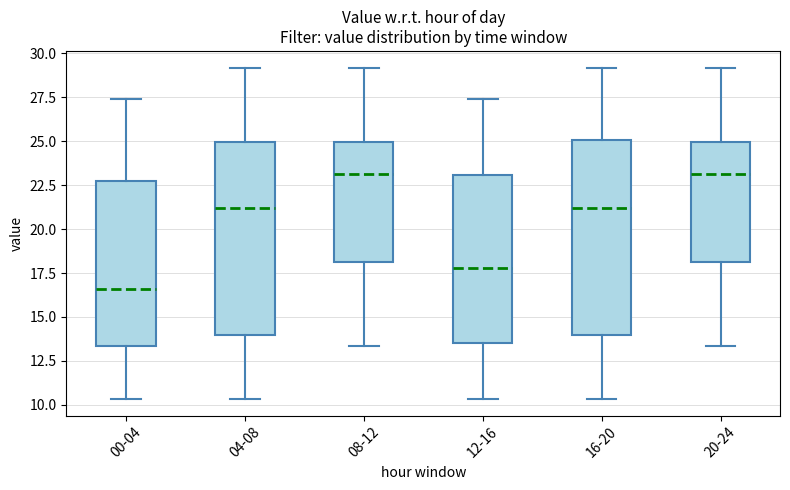

Where is the upper edge of the box for 08-12 on the y-axis? The values are not printed on the chart, so give them approximately, as read against the axis.

25.0